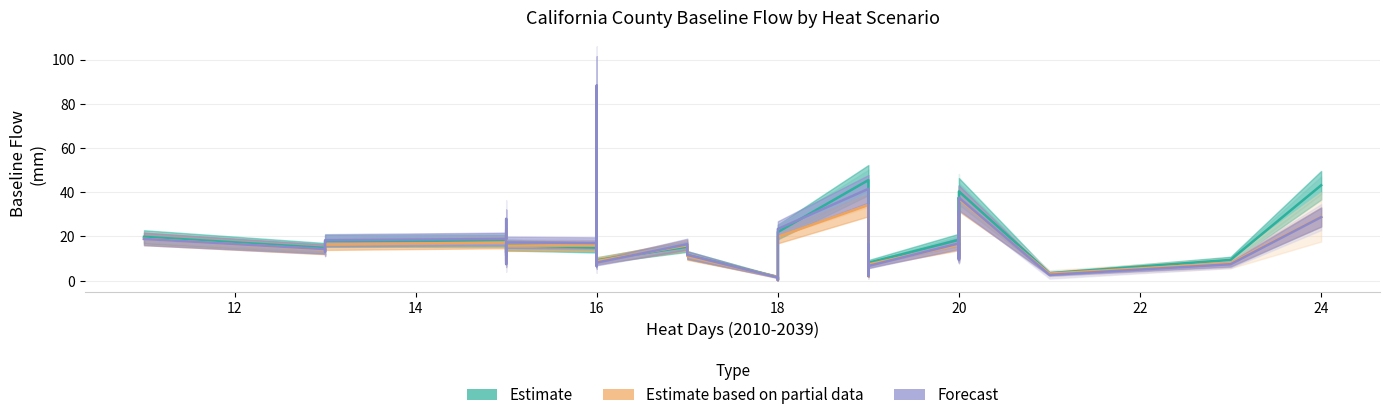

How many intersections are there between Estimate based on partial data (B1 2039) and Forecast (2069)?

20